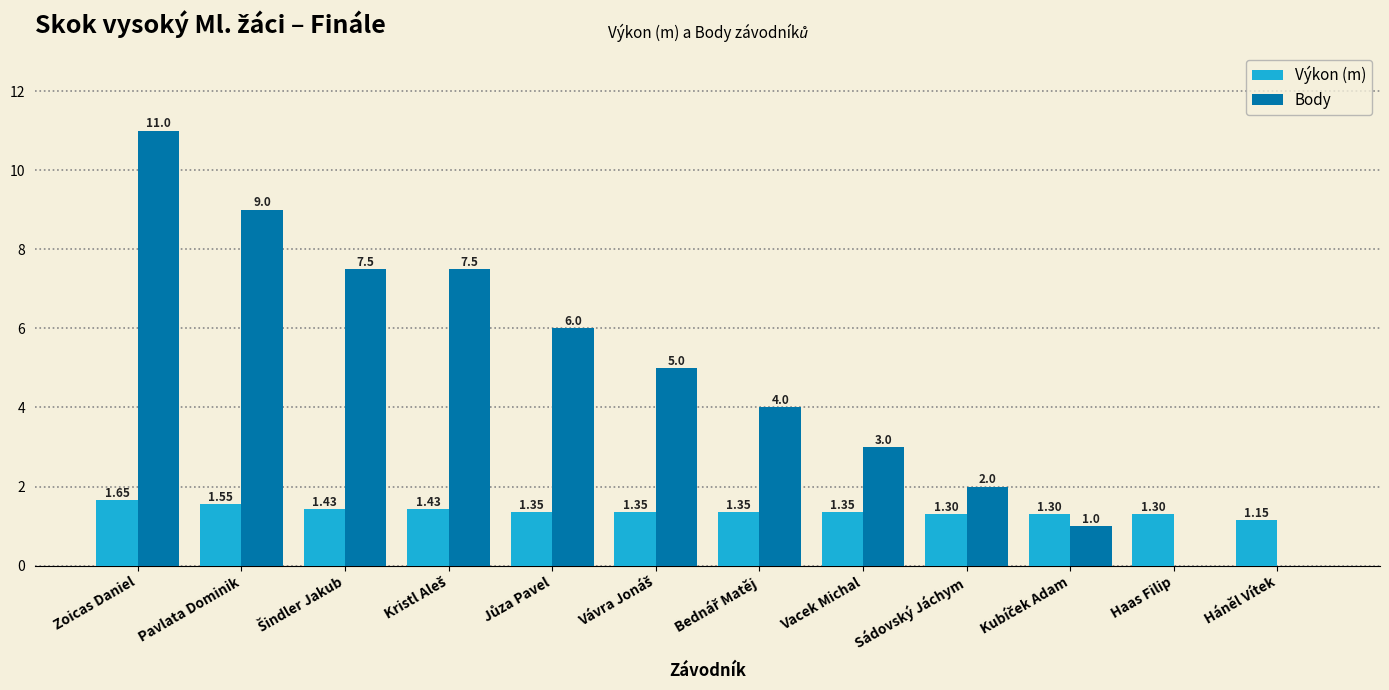

Which series has the largest total across all categories?

Body